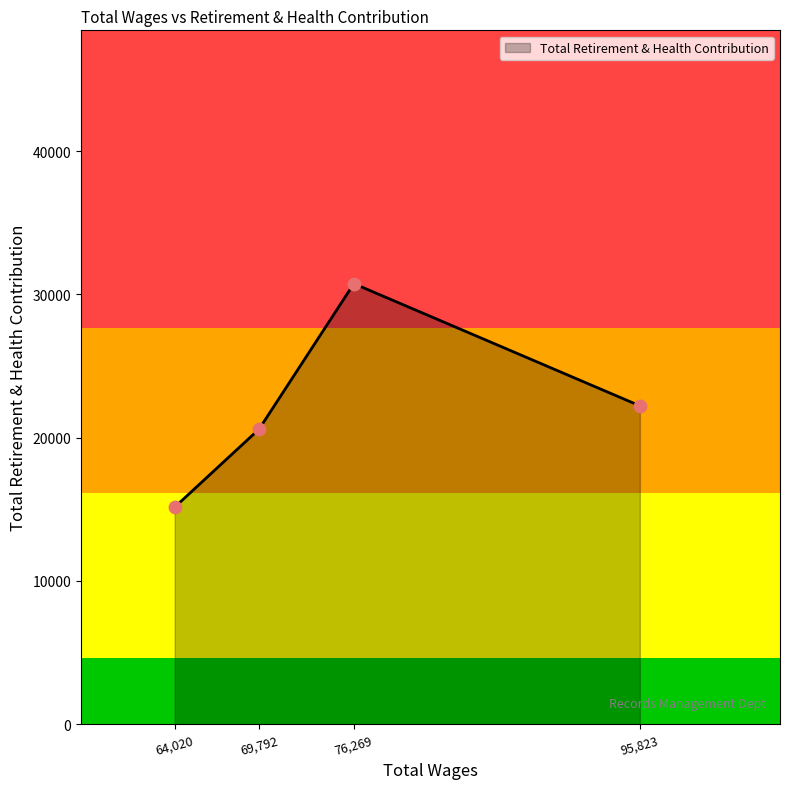

Approximately how many times larger is the value at 76,269 compared to 64,020?

2.0